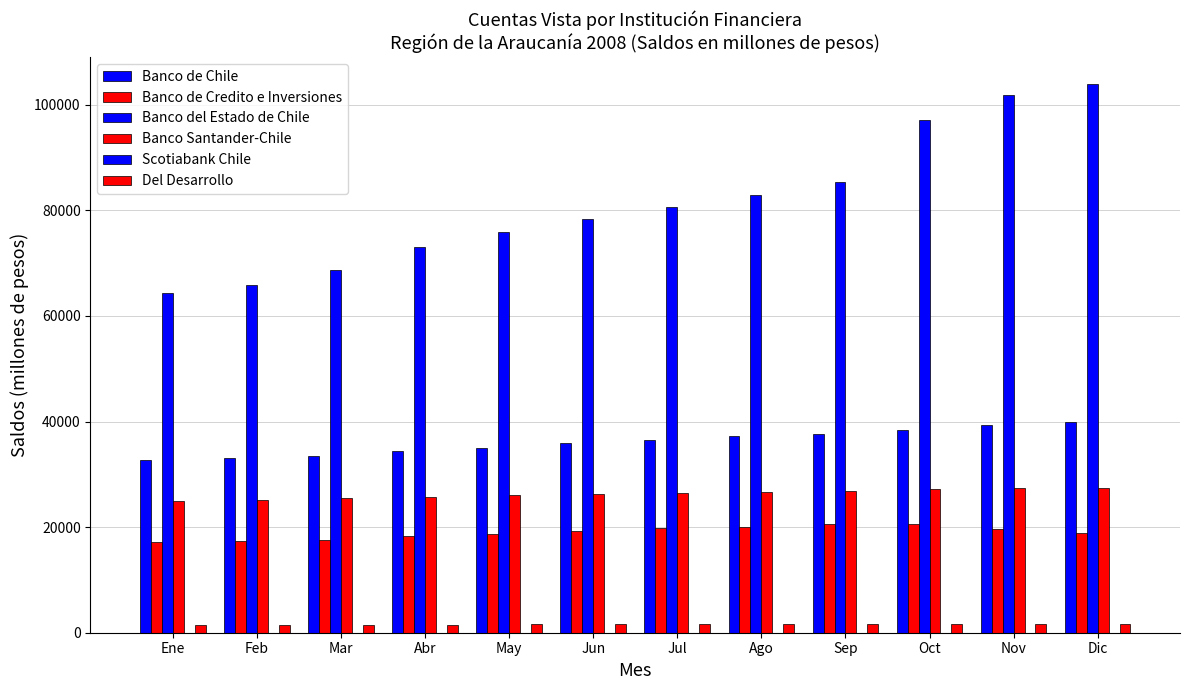

Which series has the largest total across all categories?

Banco del Estado de Chile